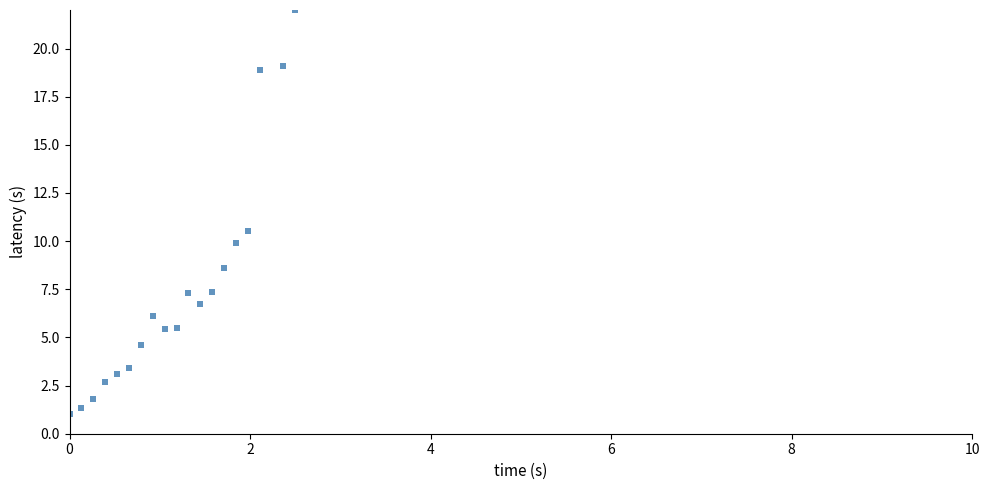

What Y value in the scatter plot is closest to 11?

10.5